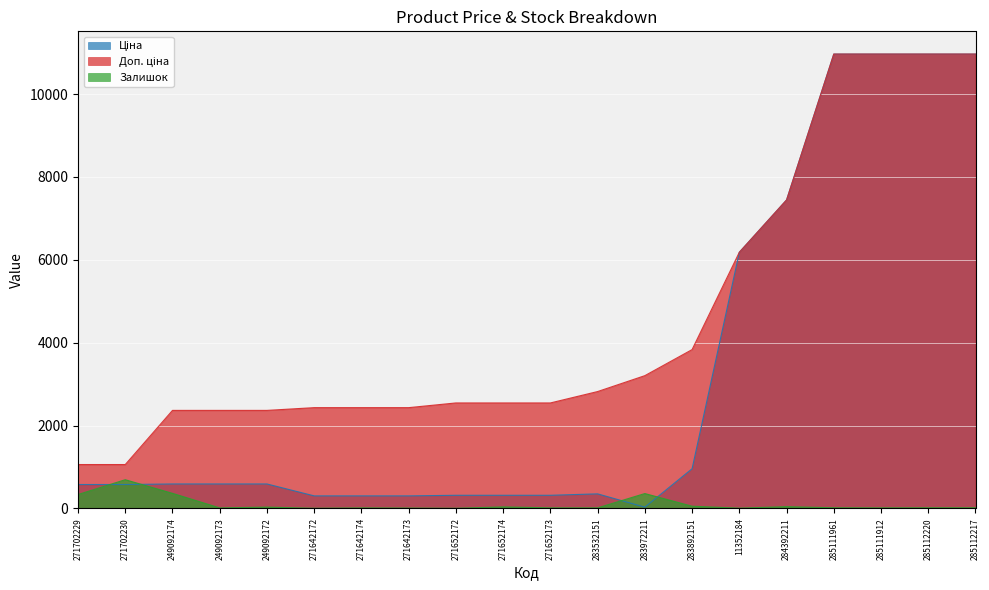

Is it true that Залишок equals 14.0 at 271642174?

True